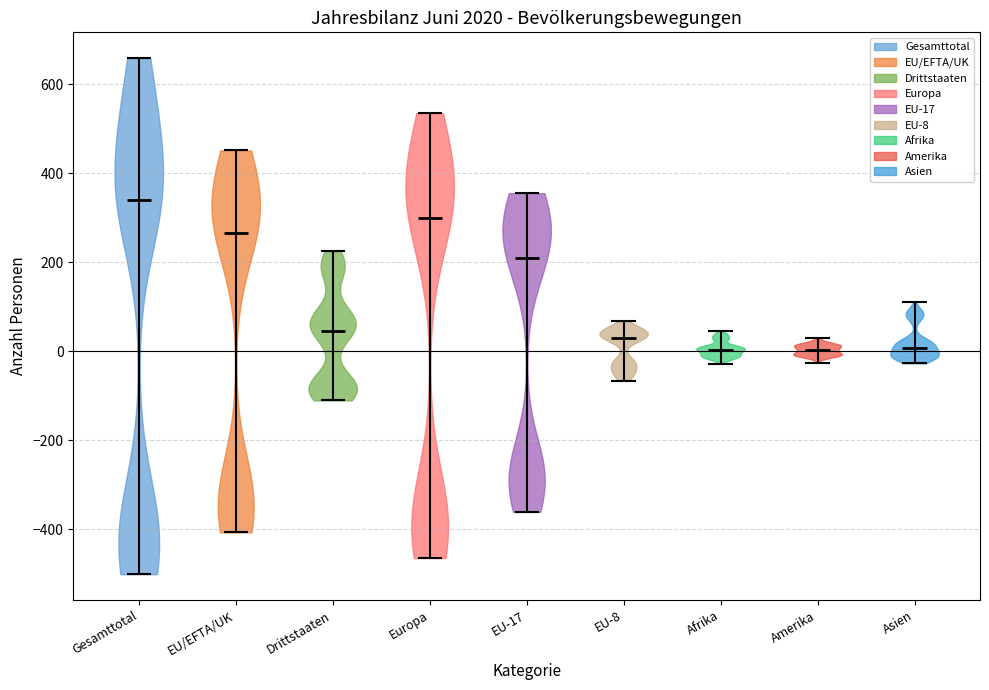

Reading left to right, read every violin against the y-axis: where its median line is, and the lowest and highest points it reaches. The values are not printed on the chart, so give them approximately, as read against the axis.

Gesamttotal: median line 340, lowest point -500, highest point 660
EU/EFTA/UK: median line 260, lowest point -400, highest point 460
Drittstaaten: median line 40, lowest point -120, highest point 220
Europa: median line 300, lowest point -460, highest point 540
EU-17: median line 200, lowest point -360, highest point 360
EU-8: median line 20, lowest point -60, highest point 60
Afrika: median line 0, lowest point -20, highest point 40
Amerika: median line 0, lowest point -20, highest point 20
Asien: median line 0, lowest point -20, highest point 100